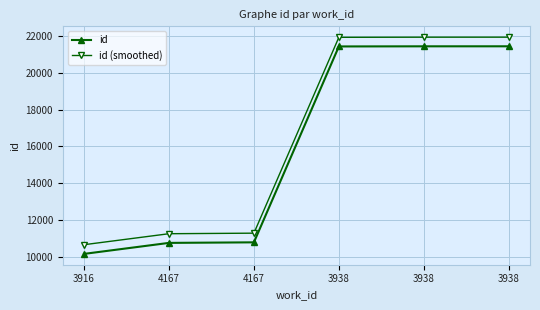

Is this an area chart (filled region under the line)?

No